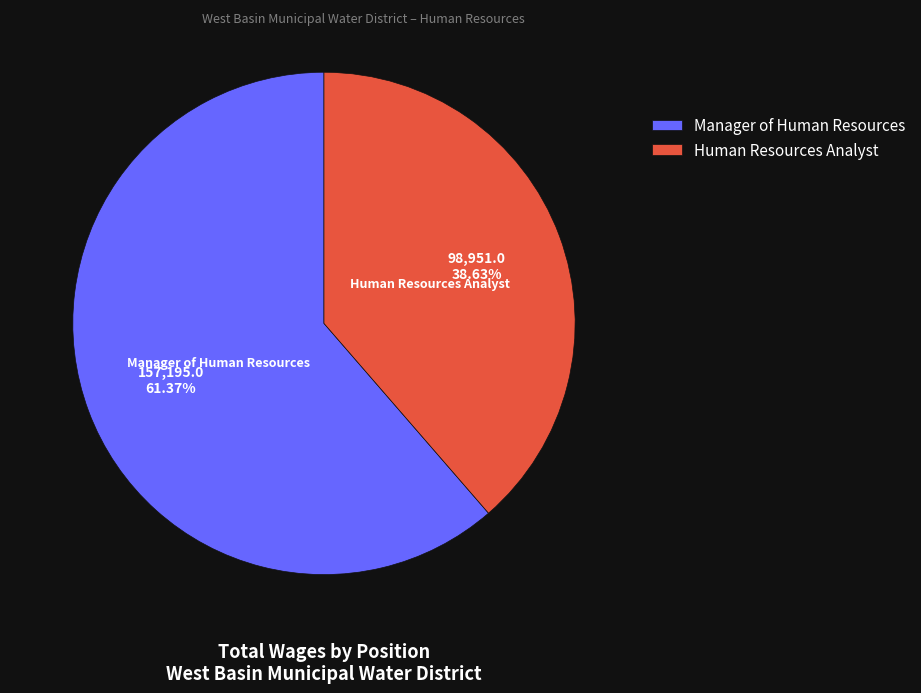

How many segments does this pie chart have?

2